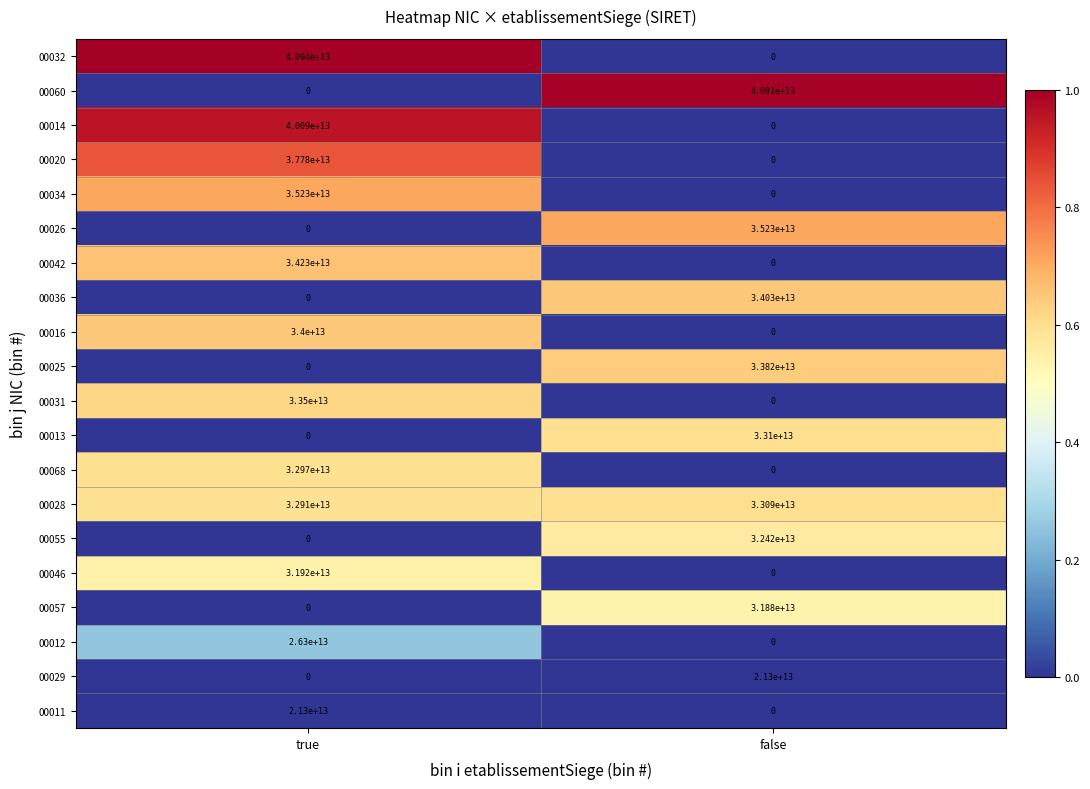

The 00016 series shows 34000000000000 at true. True or false?

True